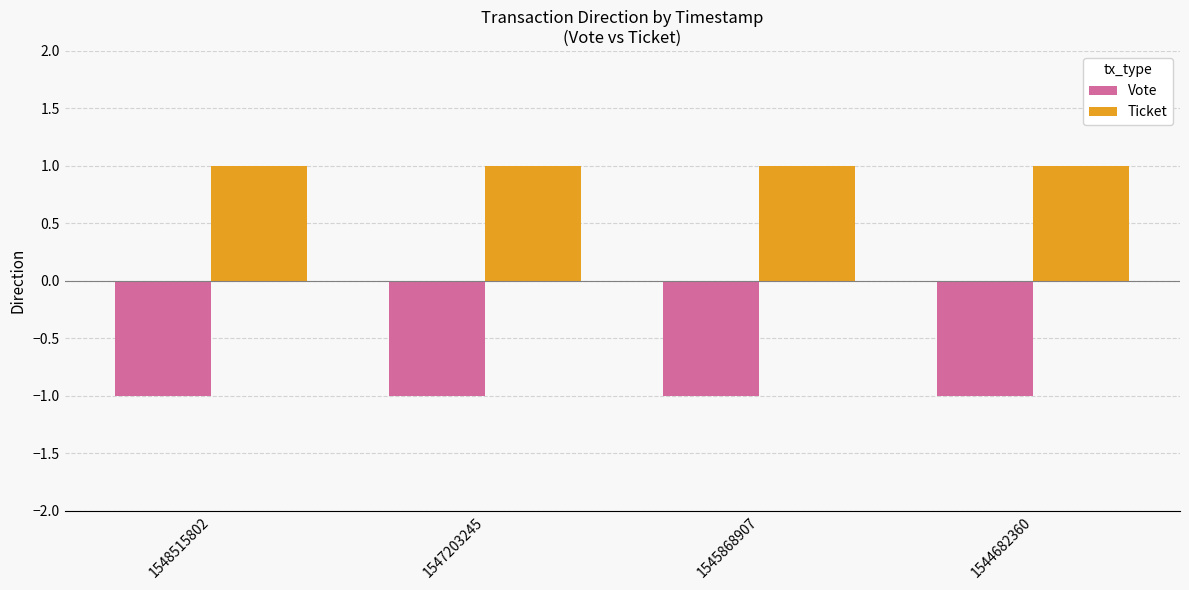

What is the smallest value displayed?

-1